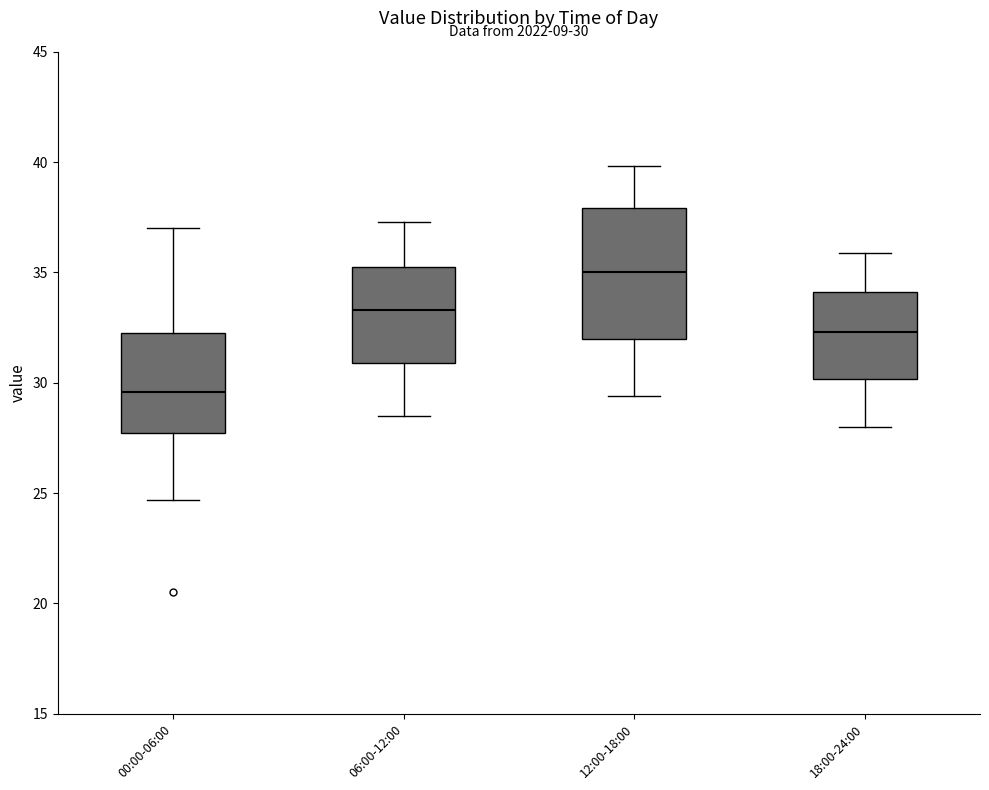

Comparing the boxes themselves (not the whiskers), which one is the tallest?

12:00-18:00